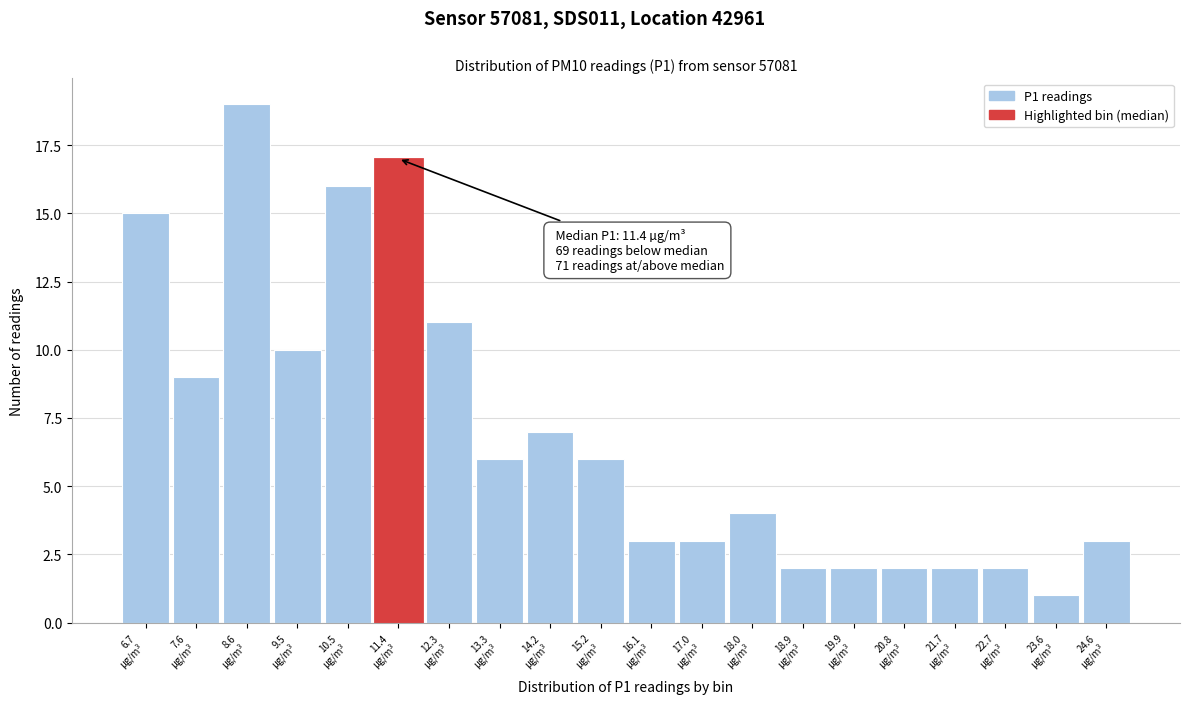

Reading right to left, extract all data points from this chart.

3	1	2	2	2	2	2	4	3	3	6	7	6	11	17	16	10	19	9	15